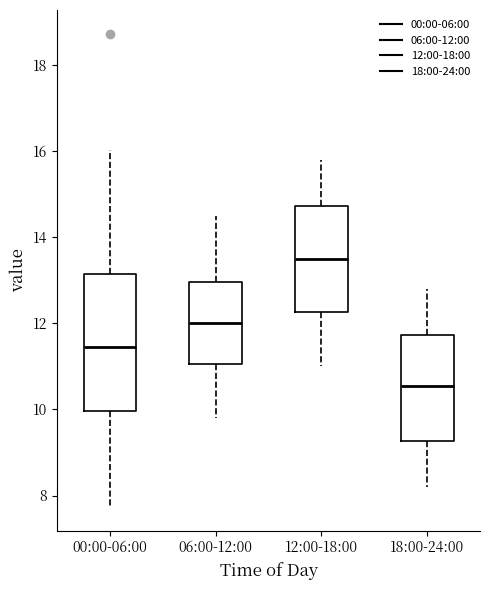

Comparing the boxes themselves (not the whiskers), which one is the tallest?

00:00-06:00